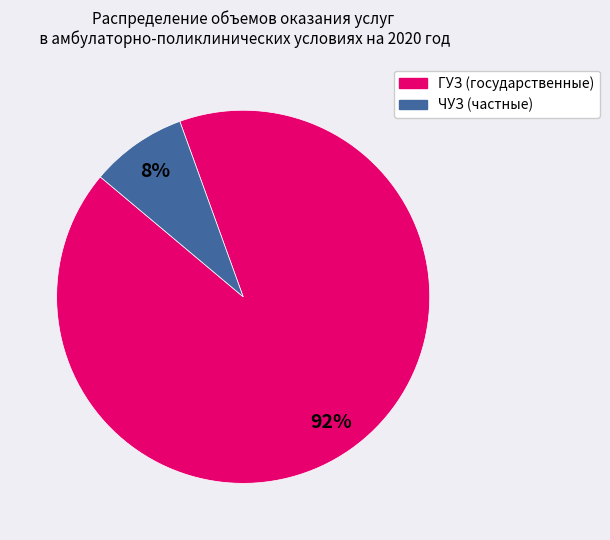

Which has a higher value, ЧУЗ or ГУЗ?

ГУЗ